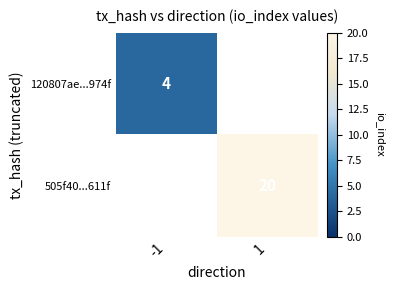

Count the number of categories in the chart.

2